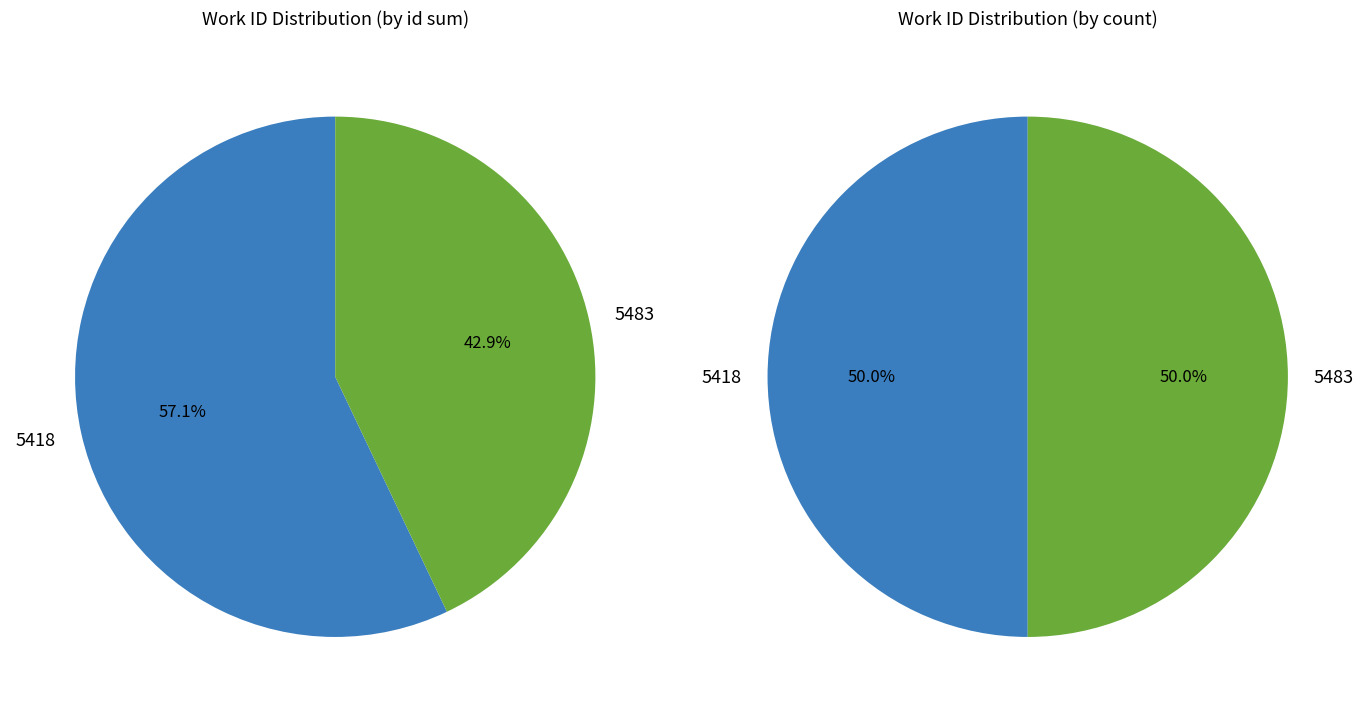

Count the number of slices in the pie.

4